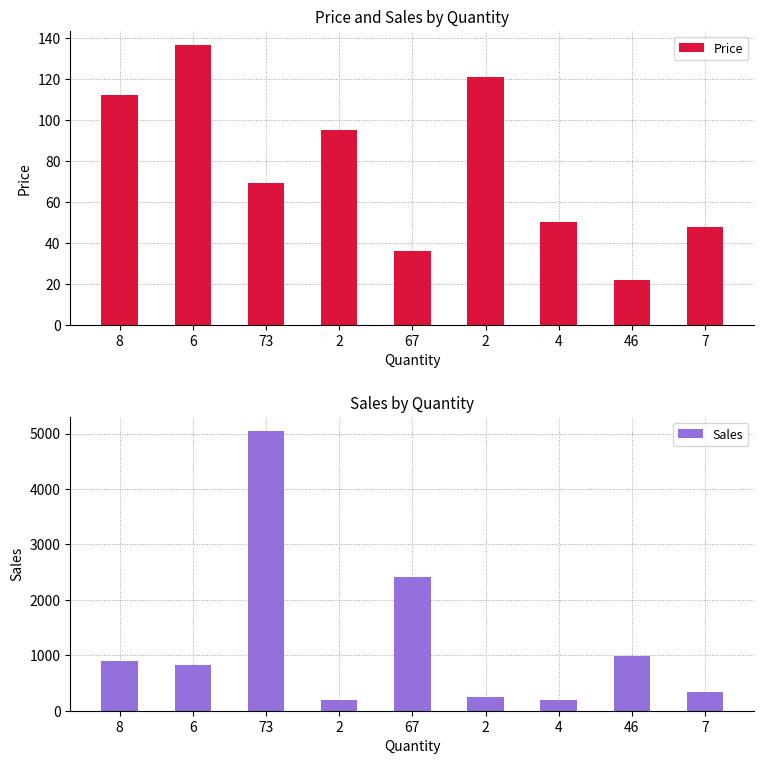

What is the sum of the Price values at 4 and 46?

72.0